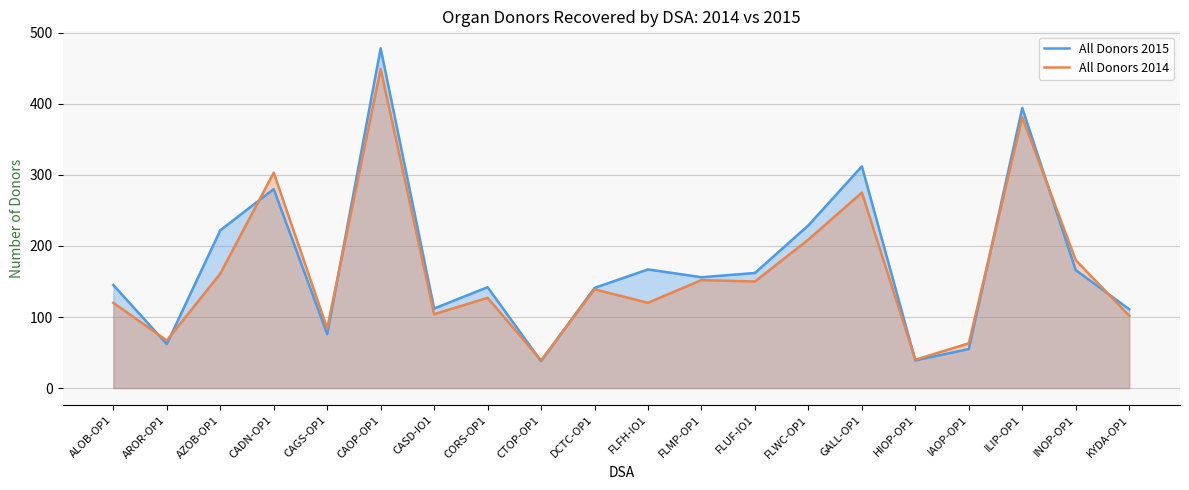

Rank the series by their maximum value, from lowest to highest.

All Donors 2014, All Donors 2015